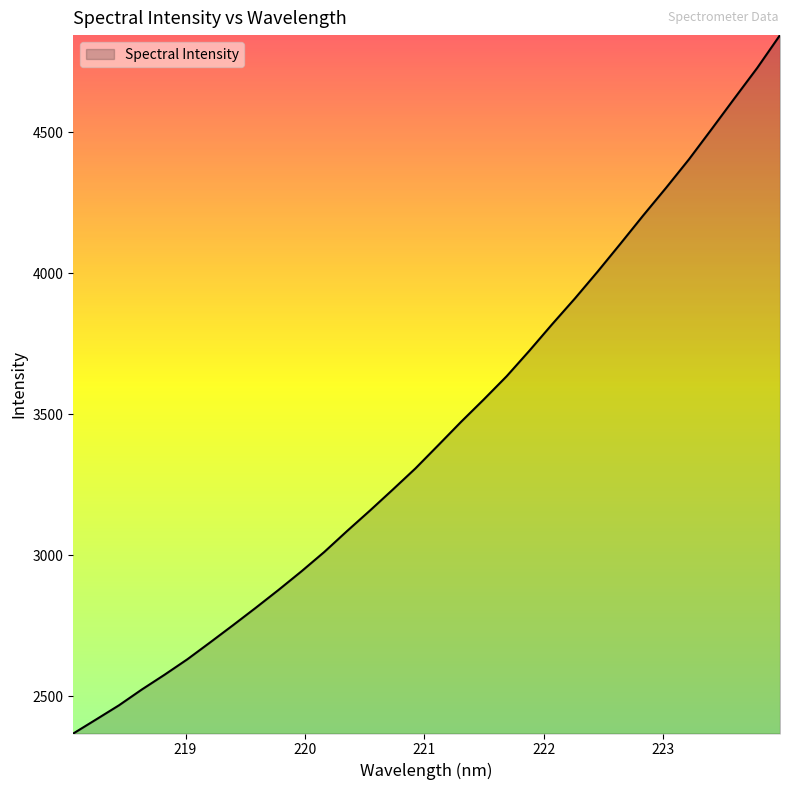

What is the smallest value displayed?

2367.6